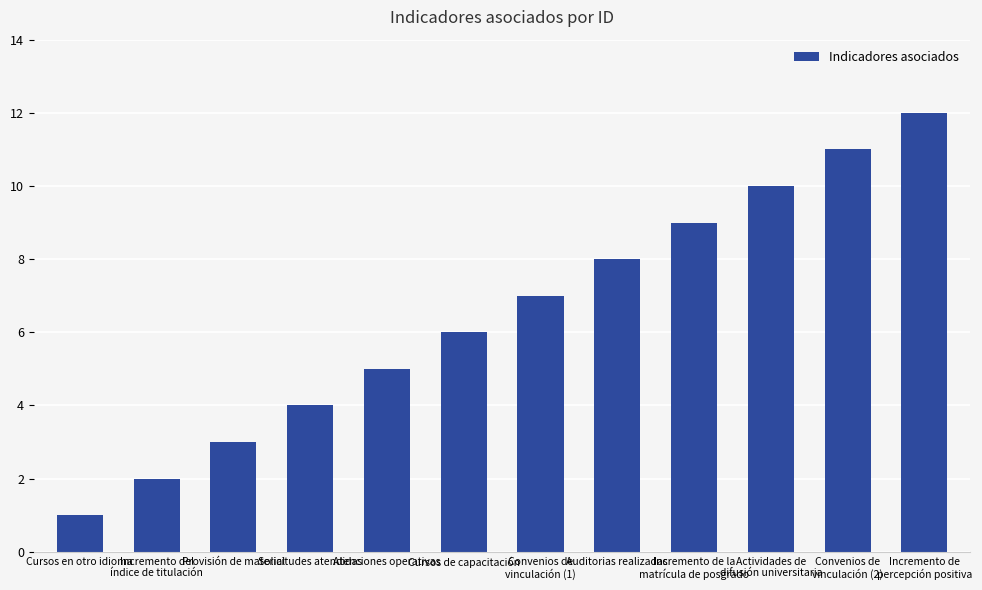

What position from the right is Atenciones operativas?

8